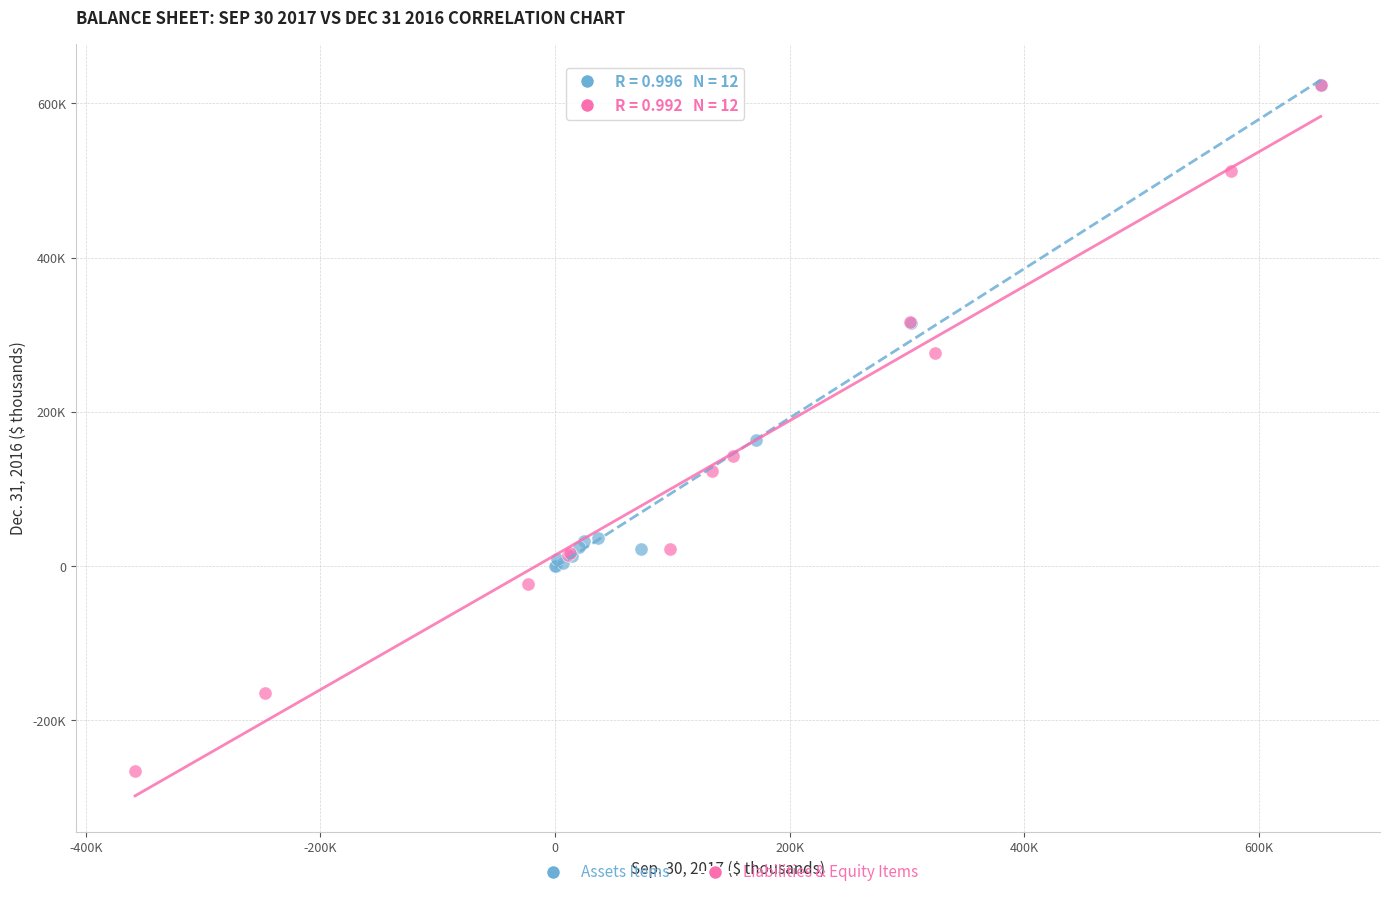

Which series has the widest spread of Y values?

Liabilities & Equity Items